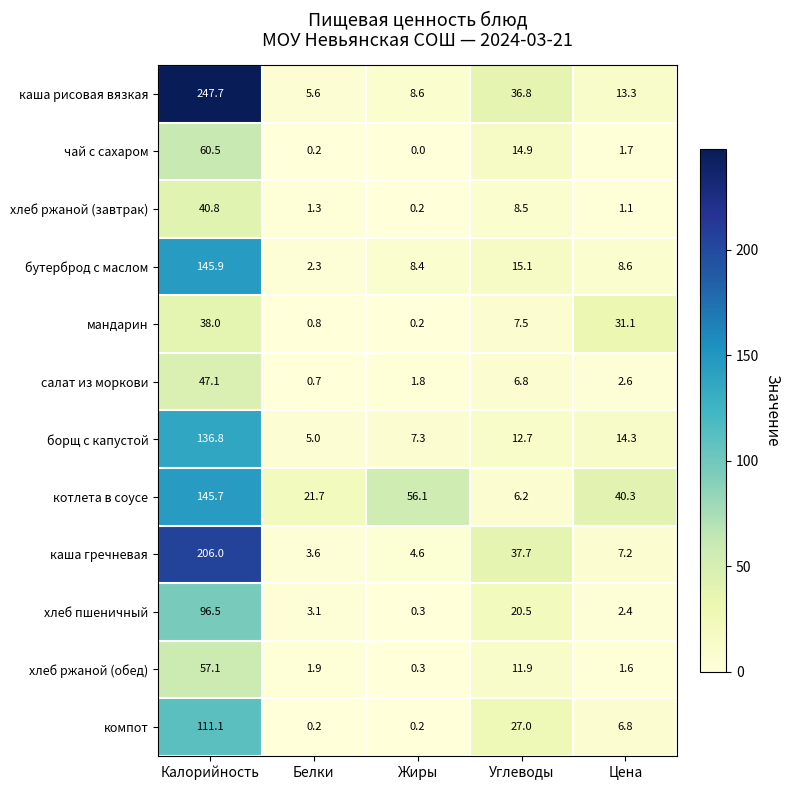

What is the sum of all борщ с капустой values?

176.1